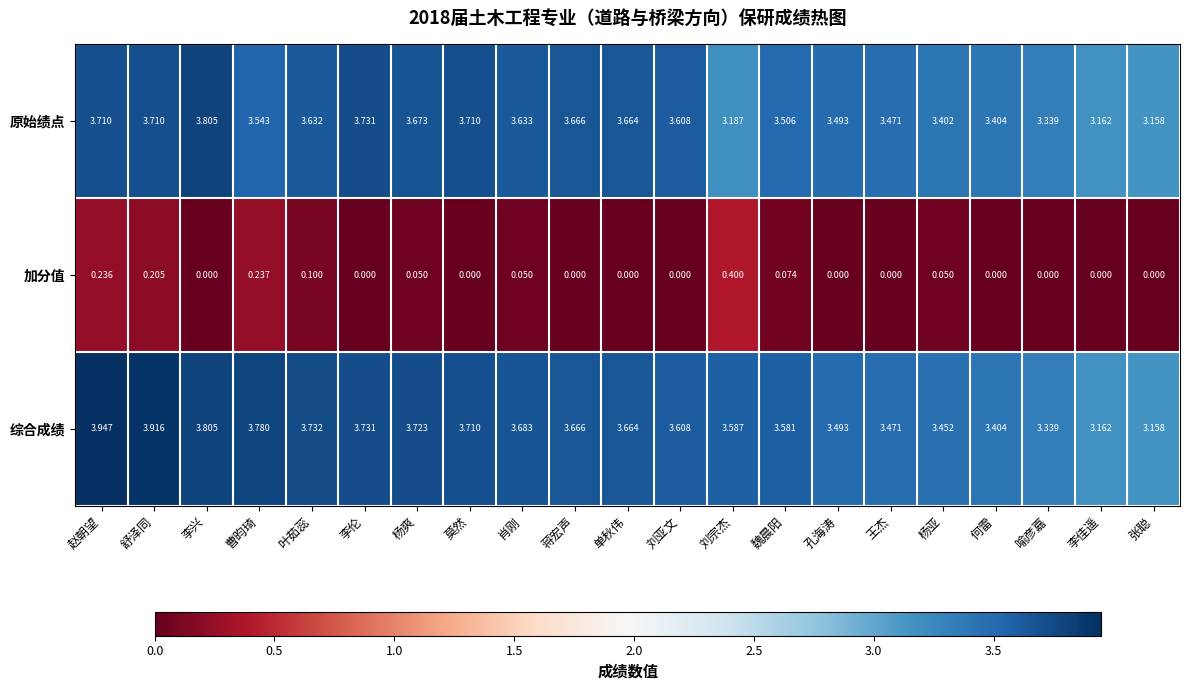

Rank the series by their maximum value, from lowest to highest.

加分值, 原始绩点, 综合成绩